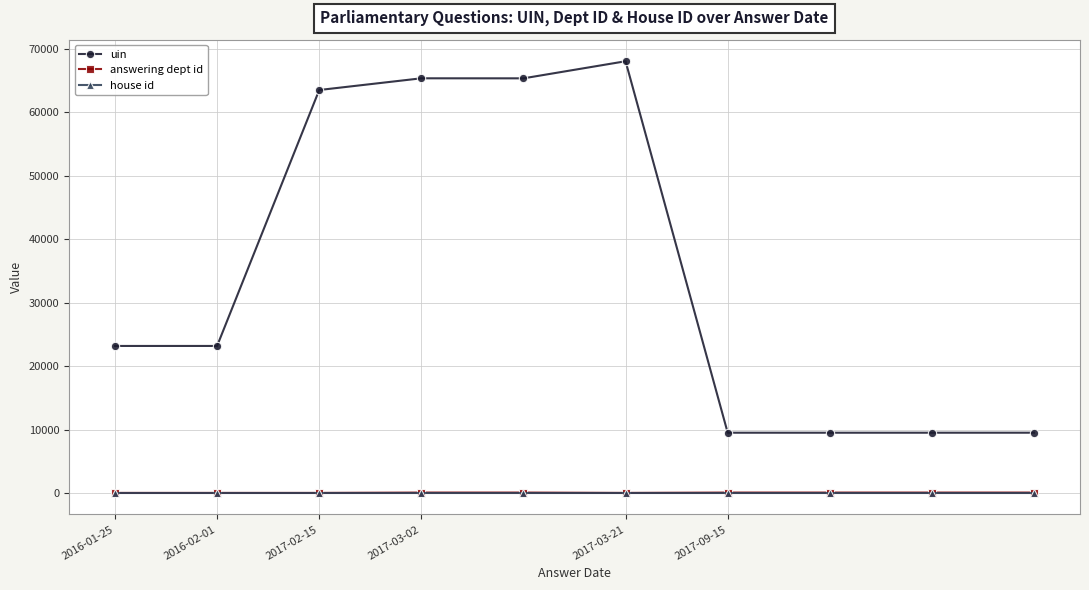

True or false: uin and house id intersect in this chart.

False